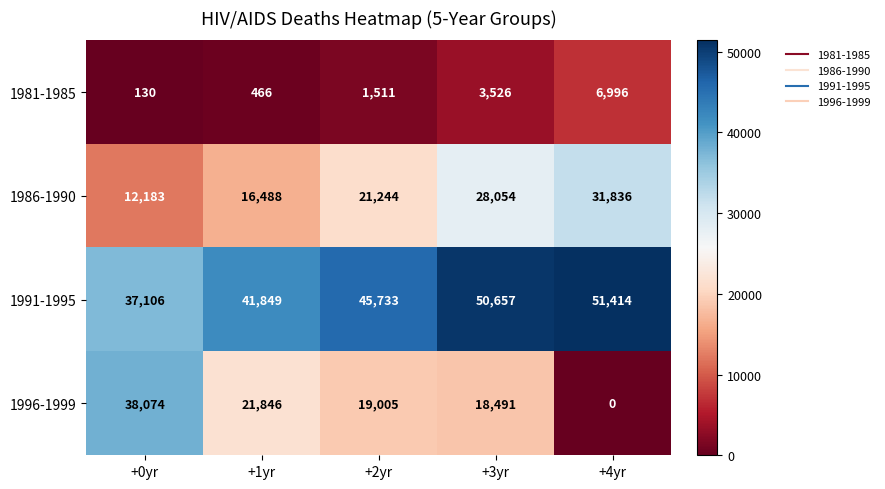

What is the total value across all series at +2yr?

87493